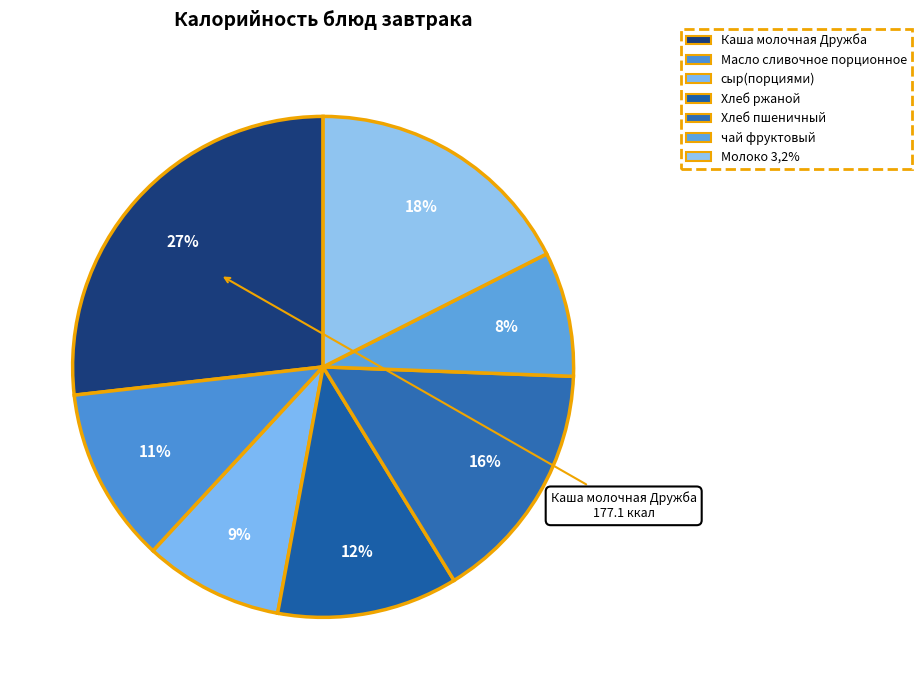

Rank the categories by value from highest to lowest.

Каша молочная Дружба, Молоко 3,2%, Хлеб пшеничный, Хлеб ржаной, Масло сливочное порционное, сыр(порциями), чай фруктовый